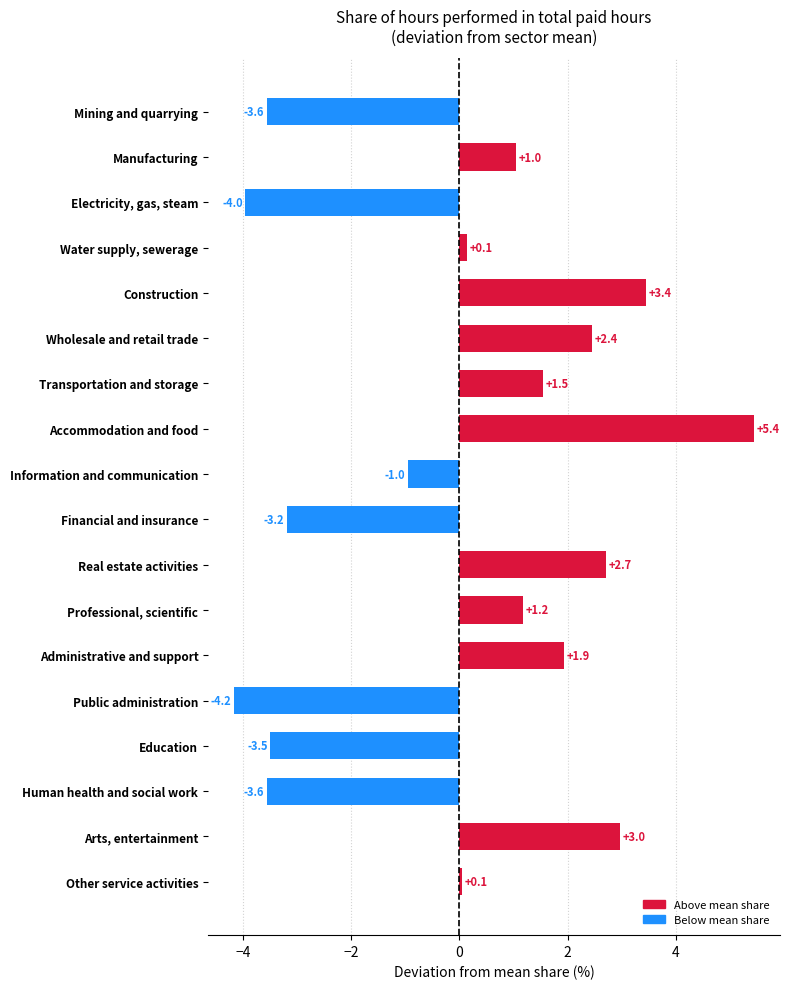

Which category has the highest value across all series?

Accommodation and food